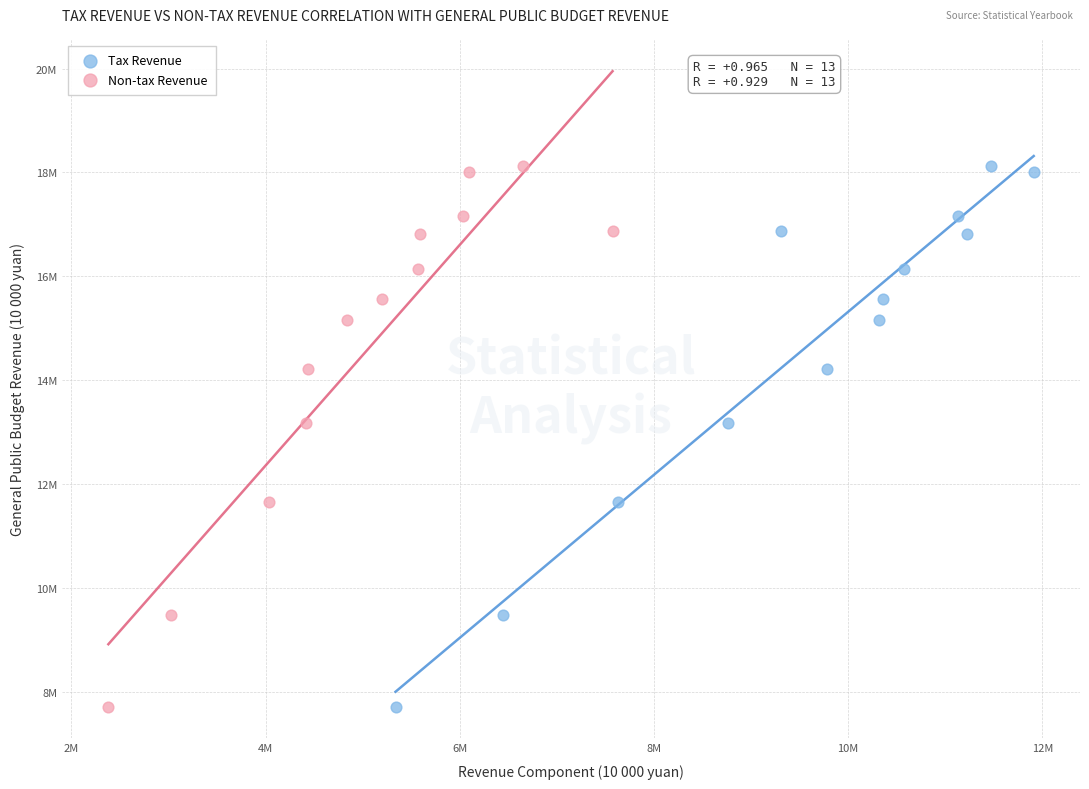

What are all the series names shown in the legend?

Tax Revenue, Non-tax Revenue